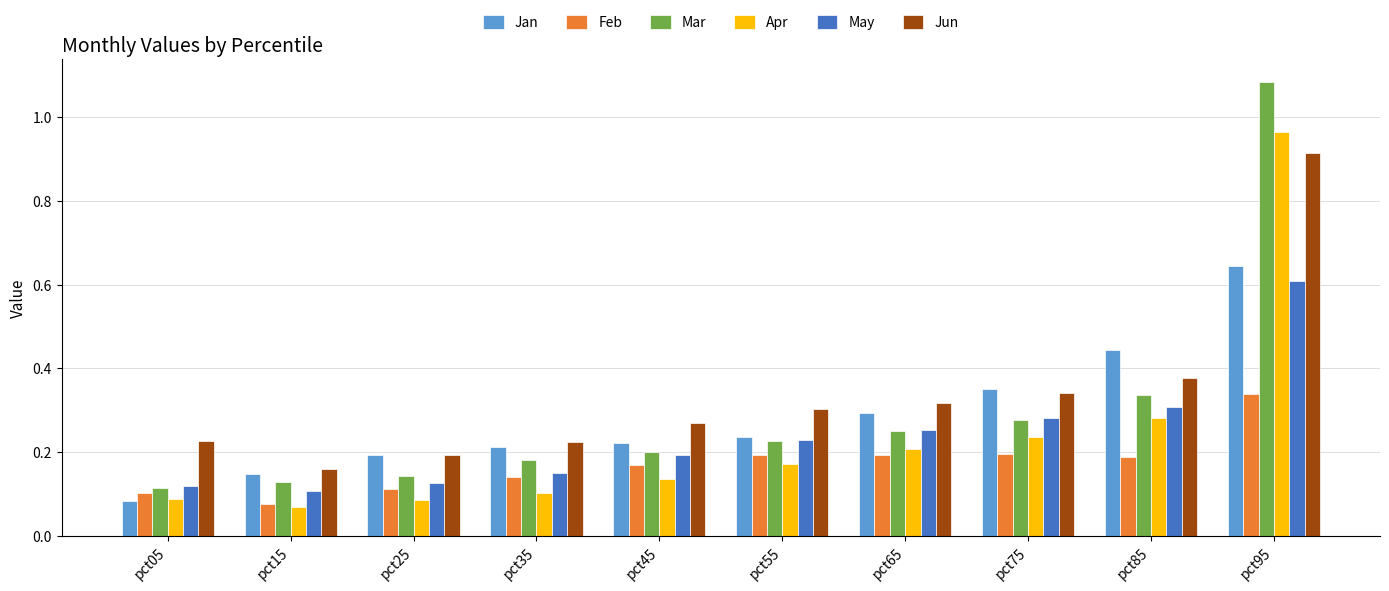

At which category is the sum across all series the highest?

pct95